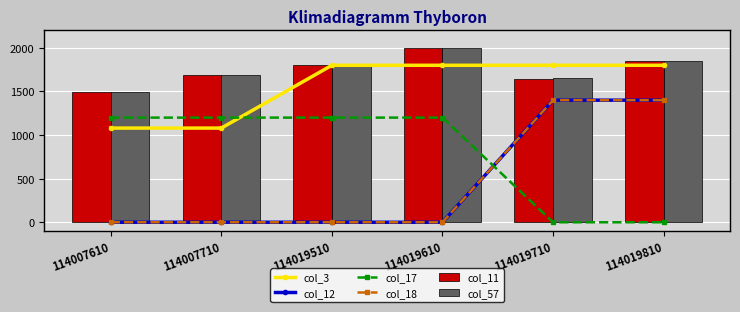

Between 114007710 and 114019510, which series saw the biggest shift?

col_3